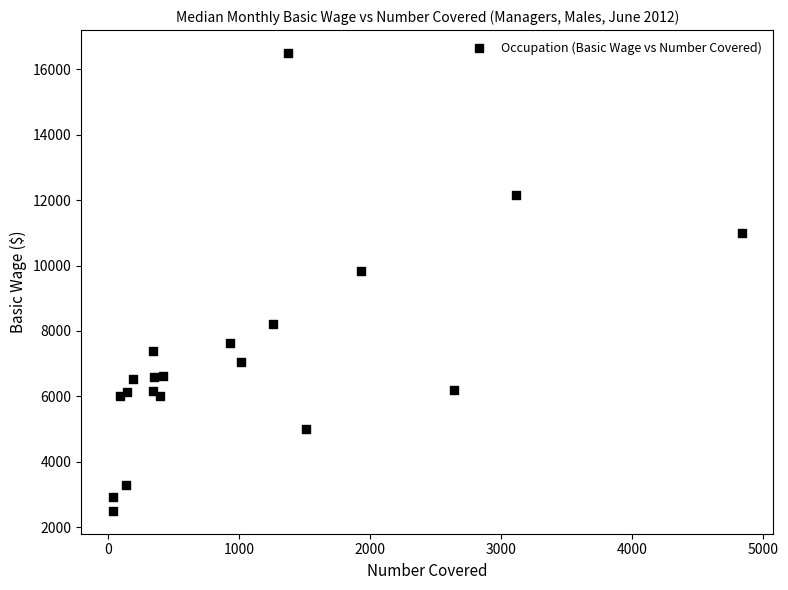

What is the range of Y values (max minus min)?

14000